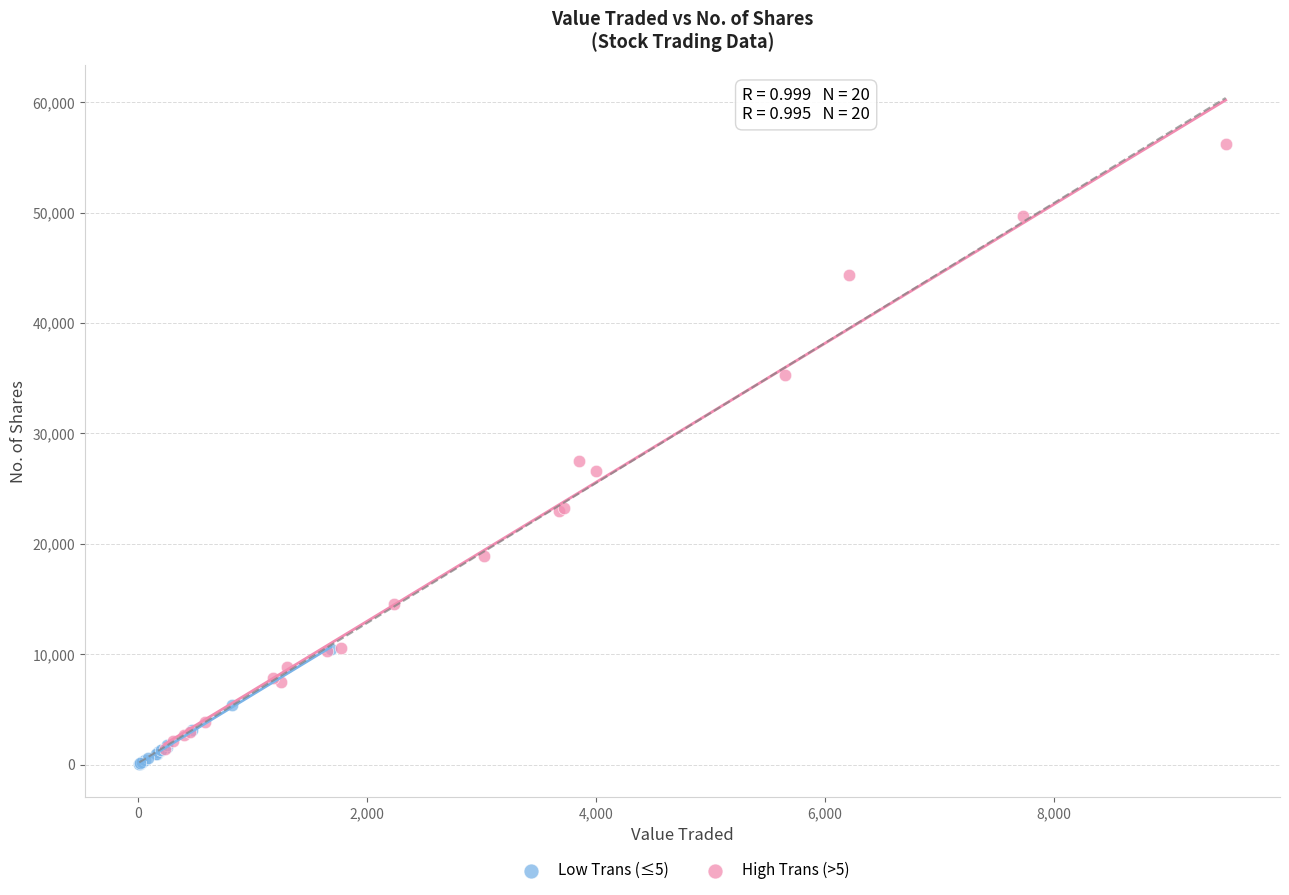

What are all the series names shown in the legend?

Low Trans (≤5), High Trans (>5)